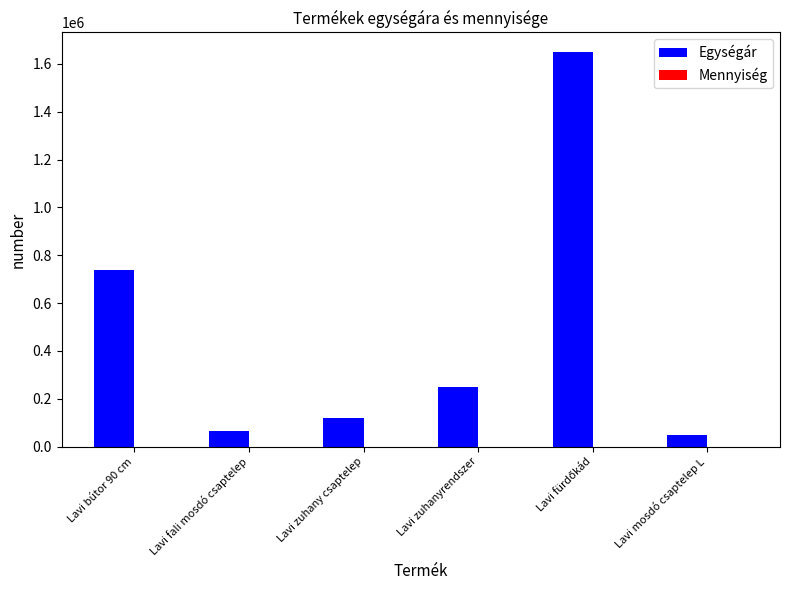

Which series has the largest total across all categories?

Egységár